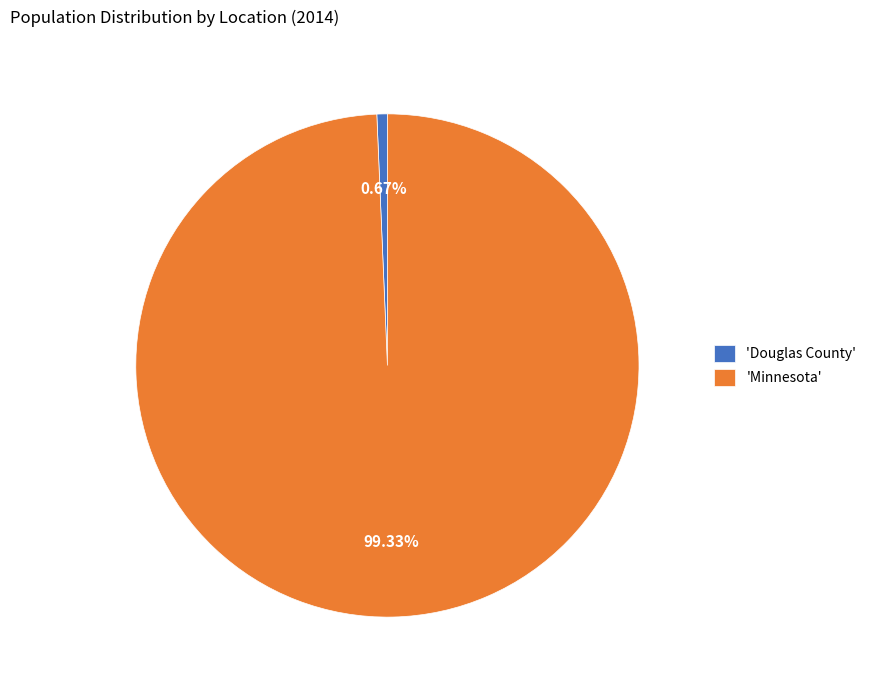

Which category has the biggest portion of the pie?

'Minnesota'